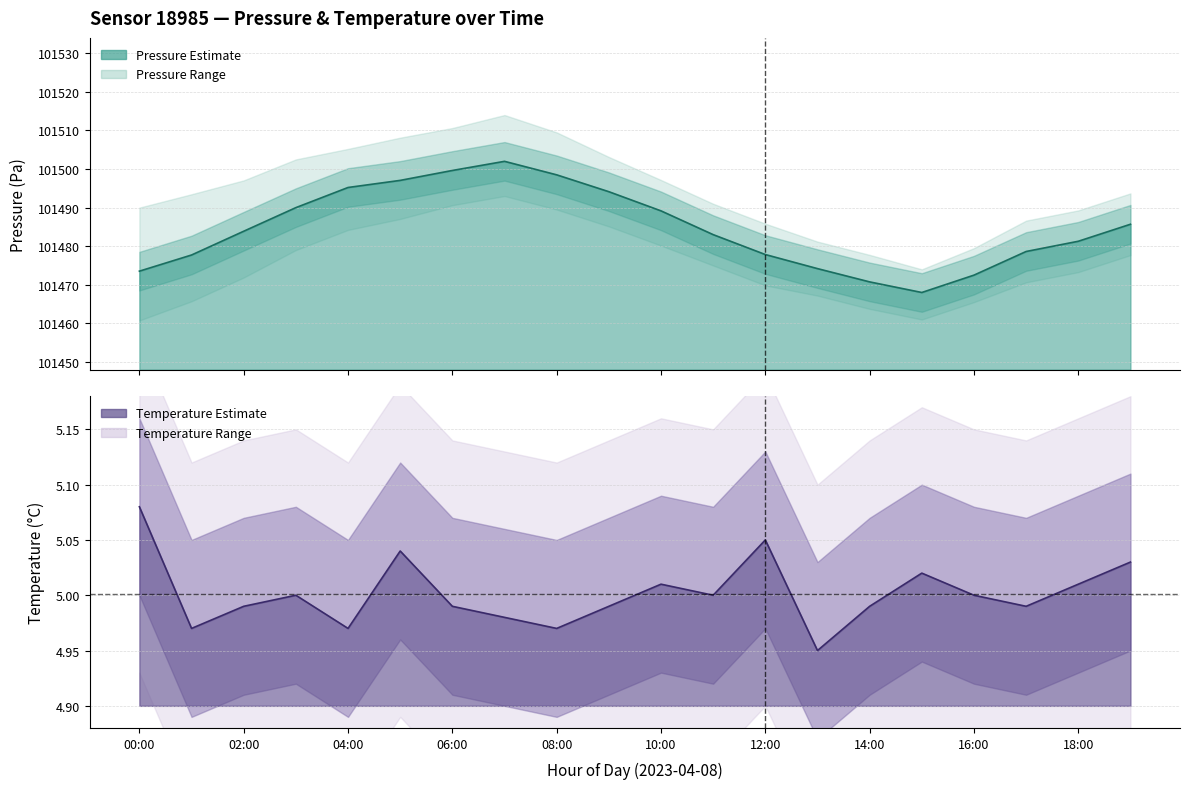

What is the sum of all temperature values?

100.0